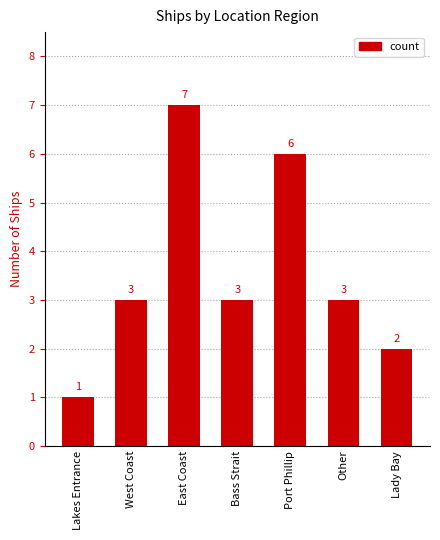

Approximately how many times larger is the value at West Coast compared to Lady Bay?

1.5